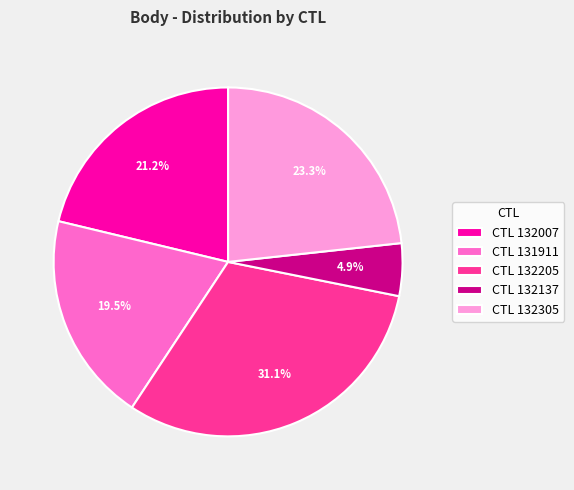

Rank the categories by value from lowest to highest.

CTL 132137, CTL 131911, CTL 132007, CTL 132305, CTL 132205